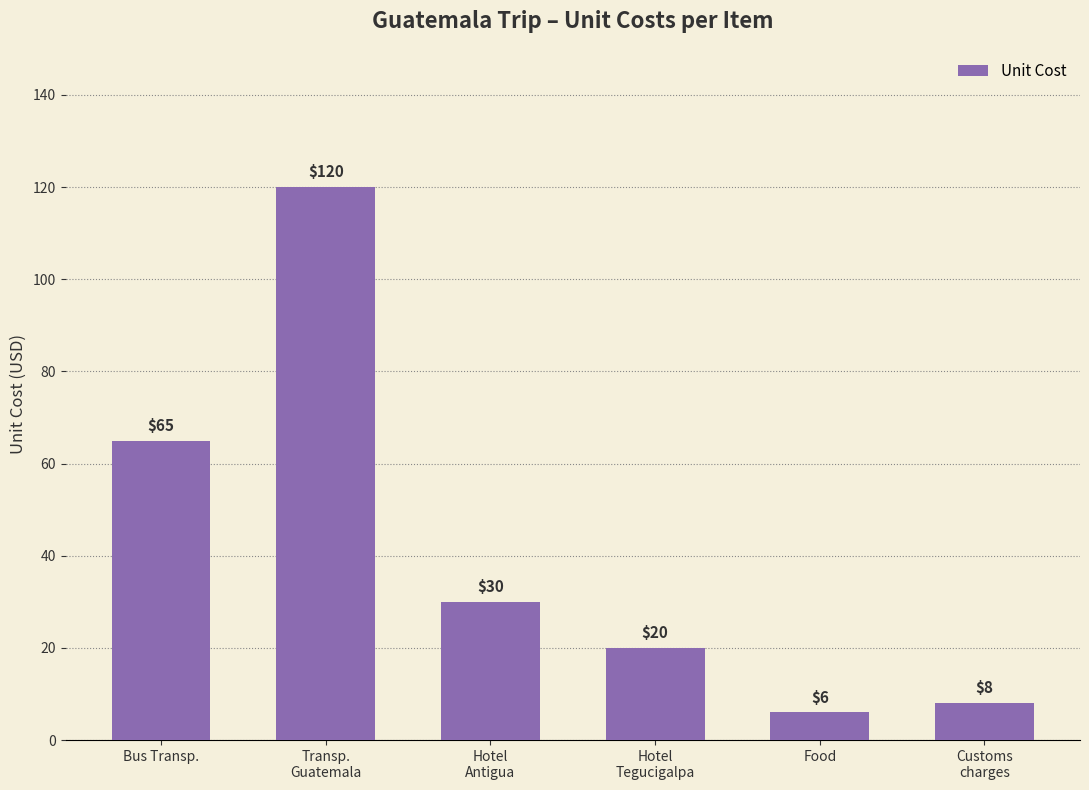

List the labels in order of value, largest first.

Transp.
Guatemala, Bus Transp., Hotel
Antigua, Hotel
Tegucigalpa, Customs
charges, Food